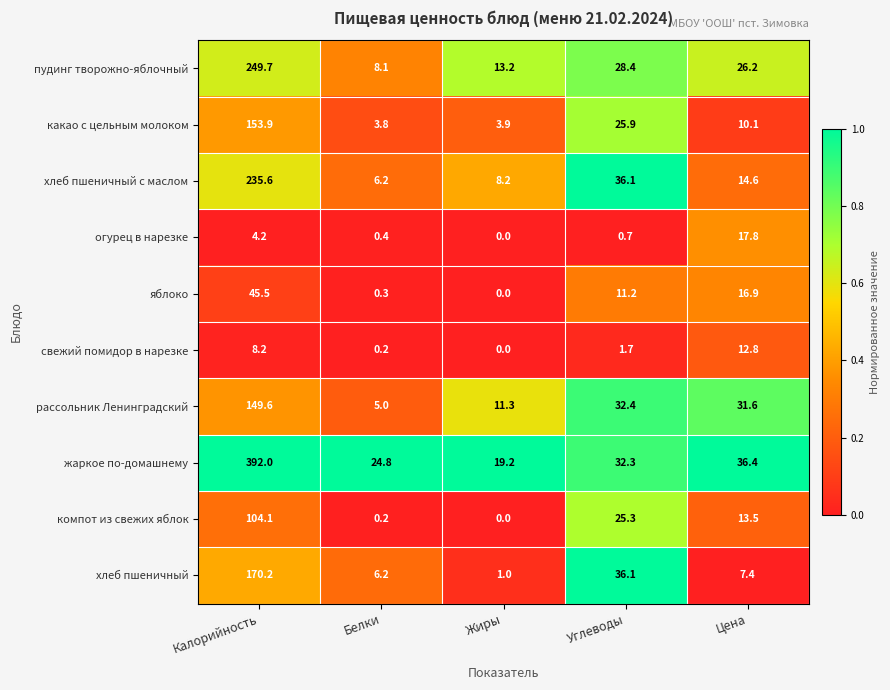

What is the sum of all свежий помидор в нарезке values?

22.9